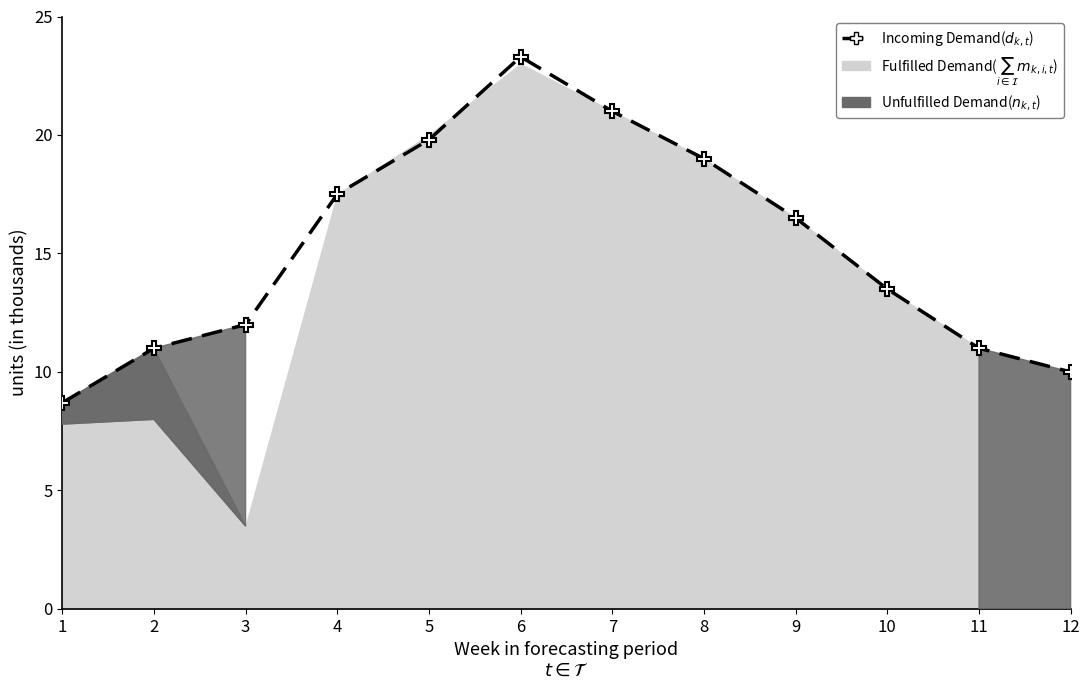

List the labels in order of value, largest first.

6, 7, 5, 8, 4, 9, 10, 3, 2, 11, 12, 1